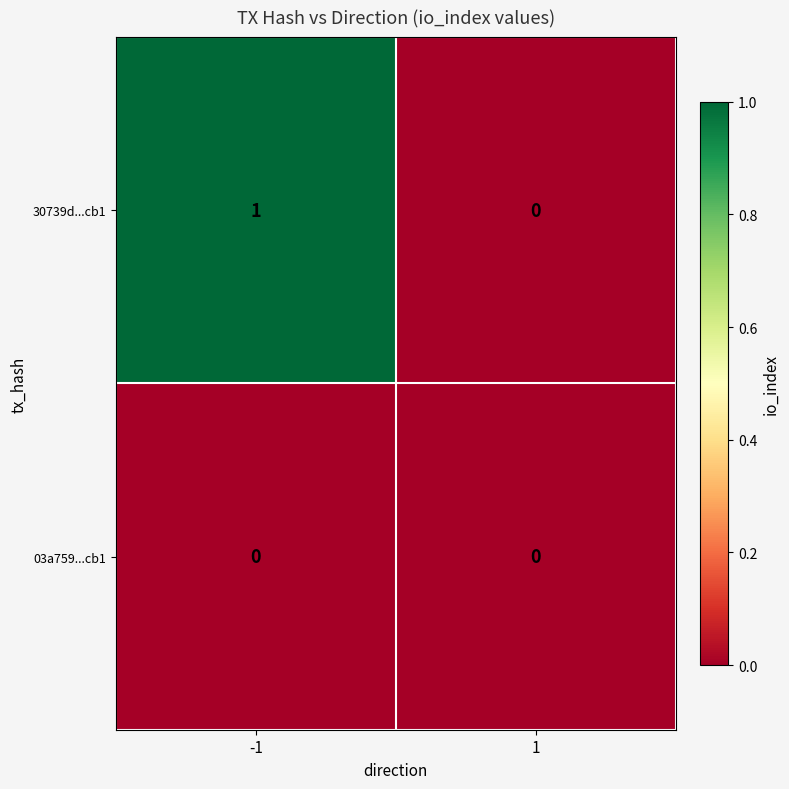

What is the total value across all series at -1?

1